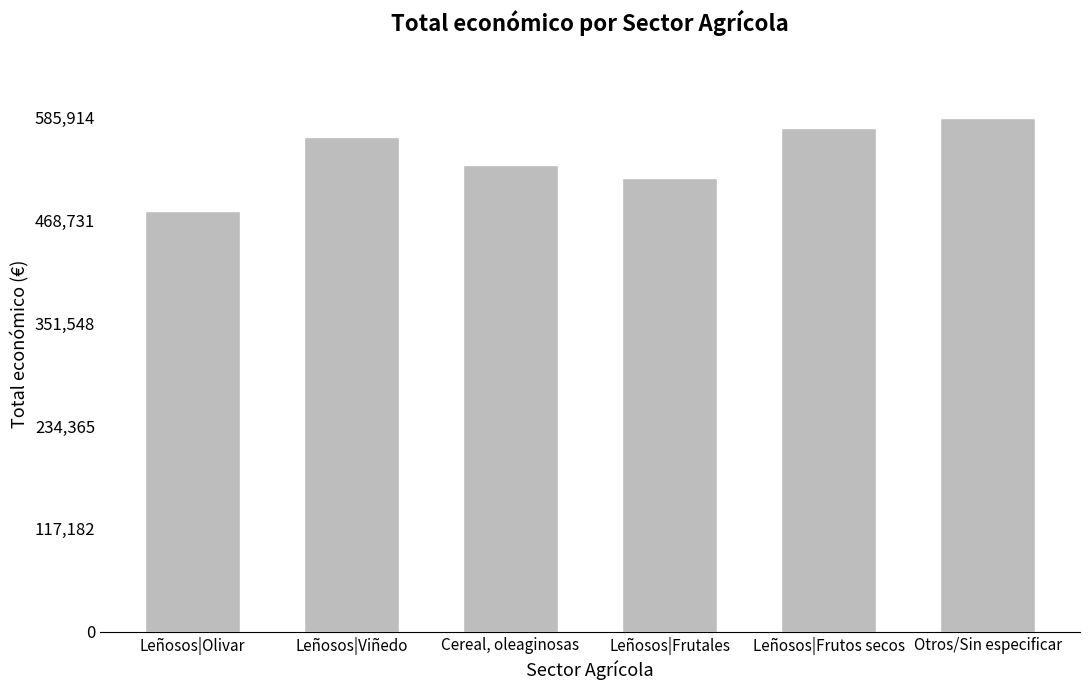

What is the sum of the values at Leñosos|Frutales and Cereal, oleaginosas?

1050011